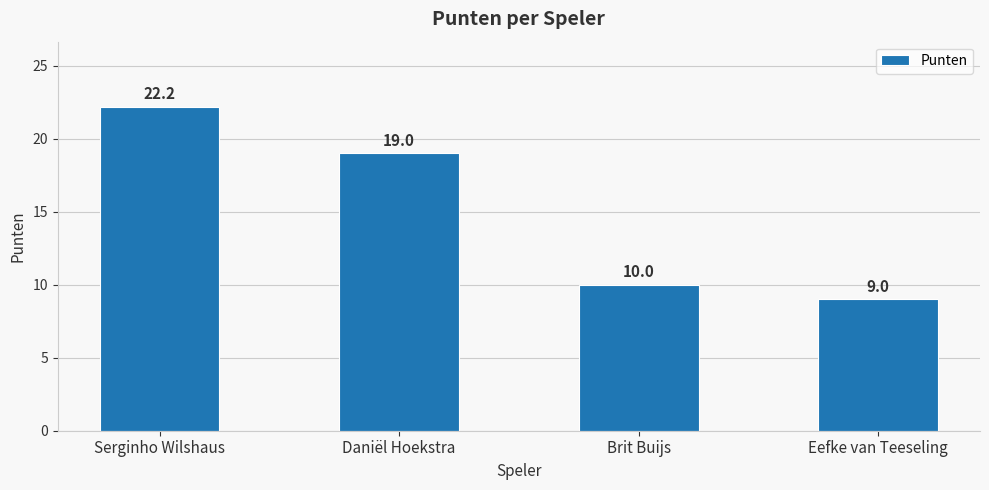

Which has a higher value, Serginho Wilshaus or Daniël Hoekstra?

Serginho Wilshaus